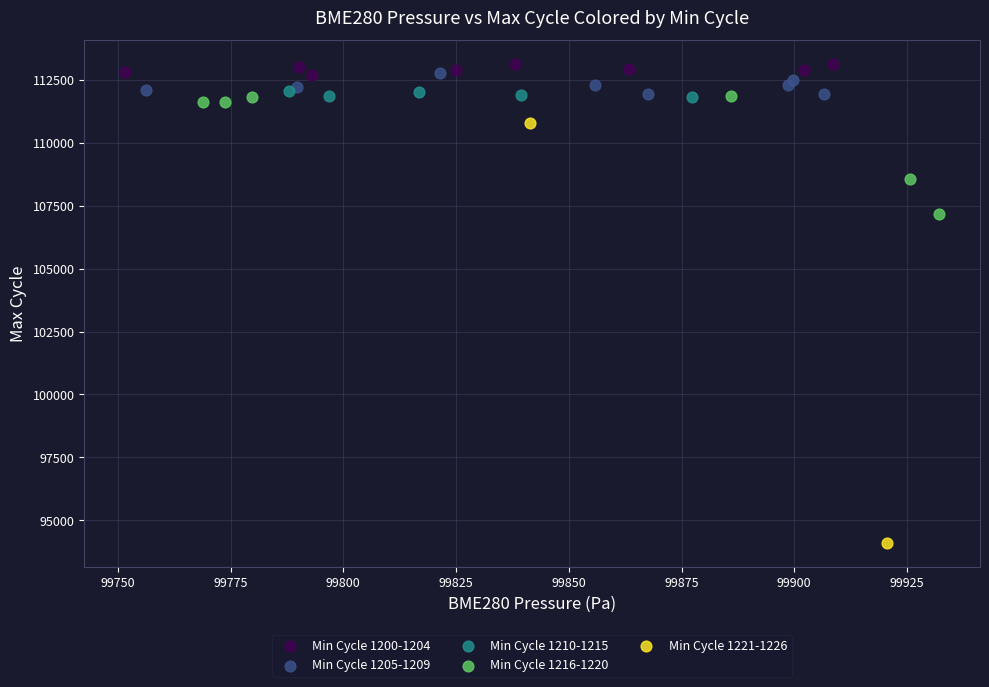

Which series reaches the minimum Y coordinate?

Min Cycle 1221-1226